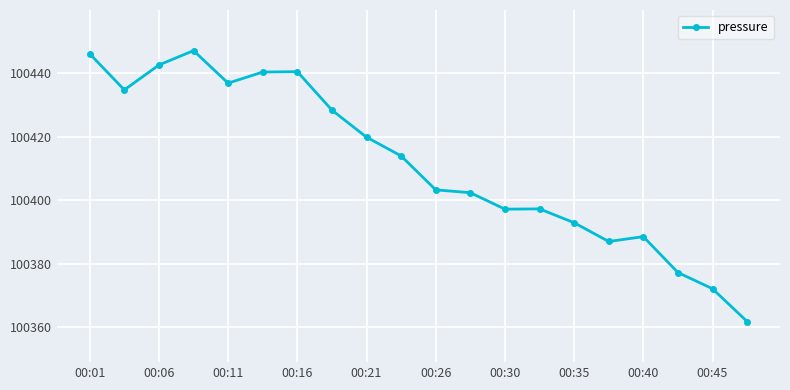

What is the sum of all values?

2008231.1